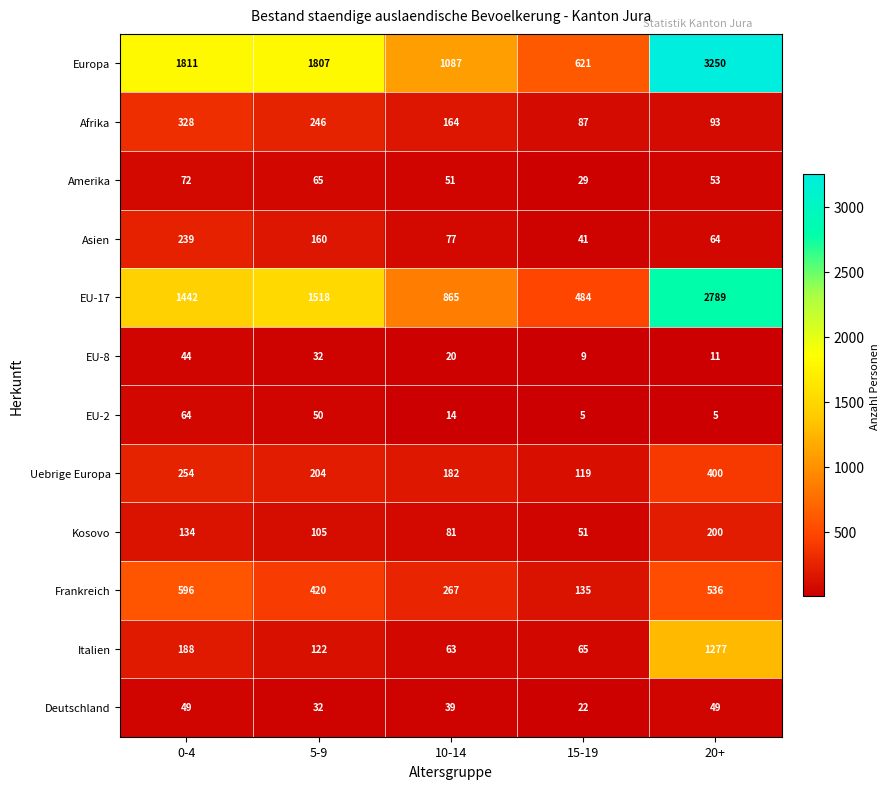

What is the sum of all Kosovo values?

571